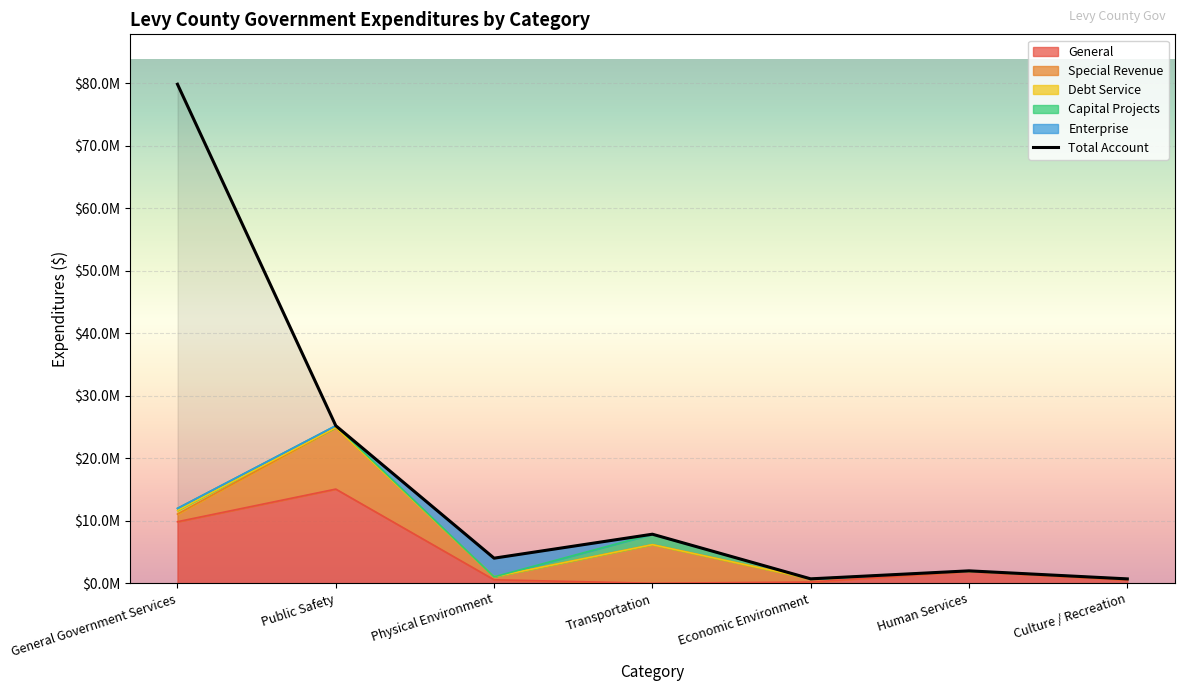

Is the value of Special Revenue at Culture / Recreation greater than the value of Total Account at Culture / Recreation?

No